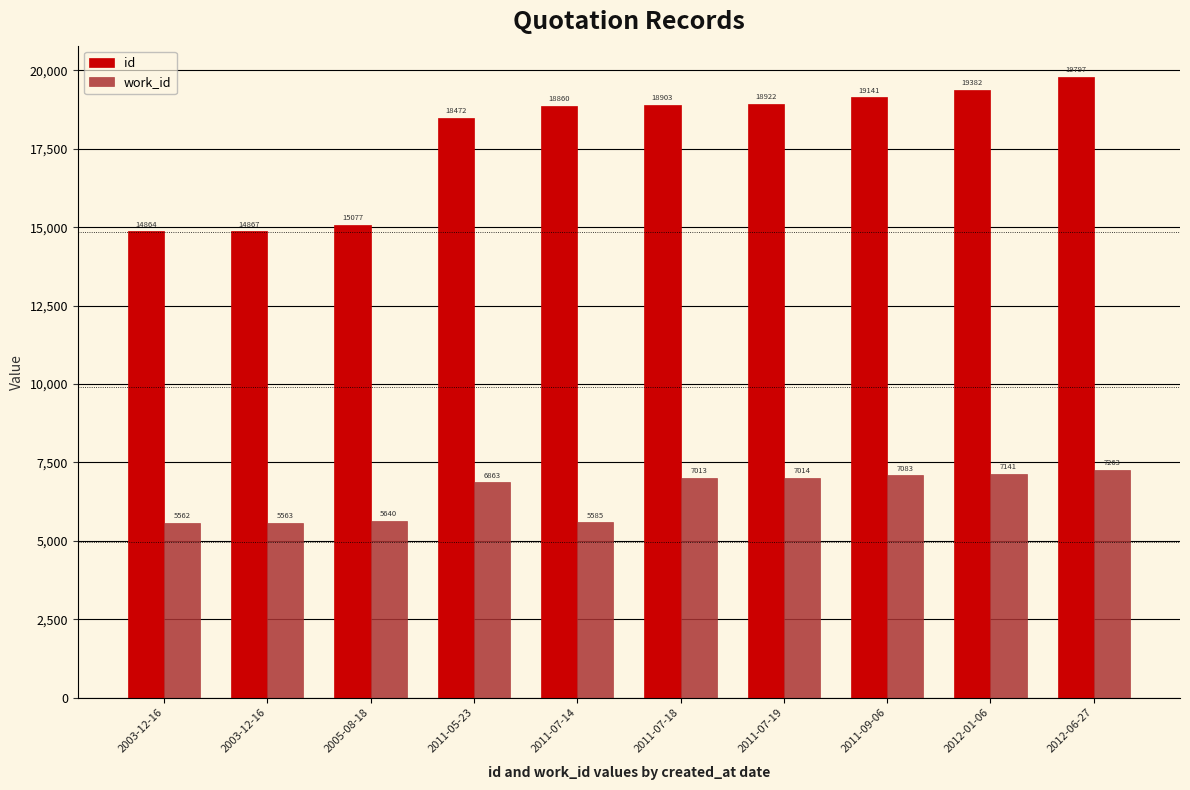

What is the spread (max minus min) of values at 2011-07-19?

11908